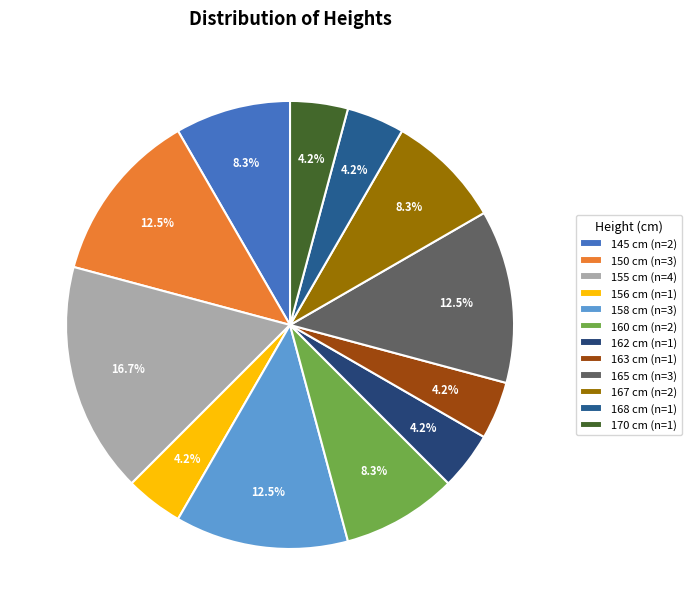

Rank the categories by value from lowest to highest.

156, 162, 163, 168, 170, 145, 160, 167, 150, 158, 165, 155